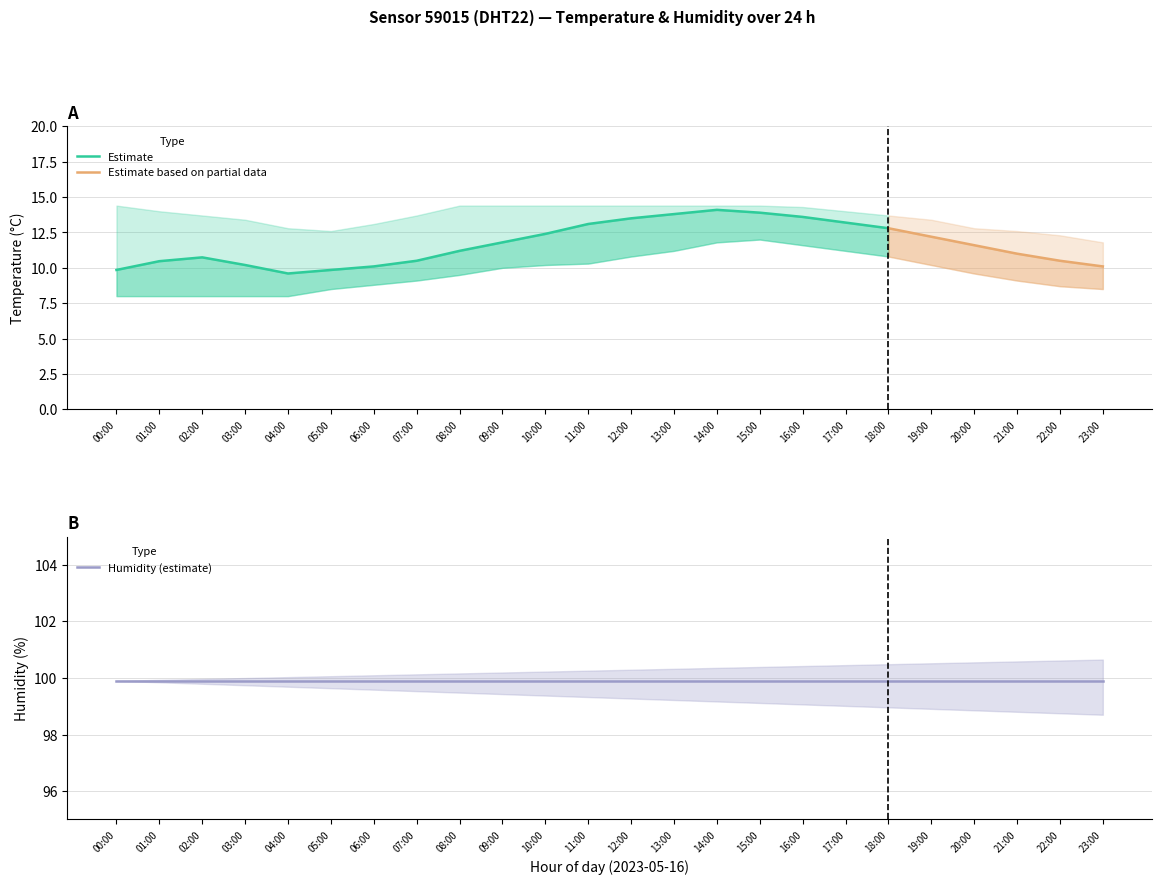

True or false: humidity_upper and temperature_upper intersect in this chart.

False